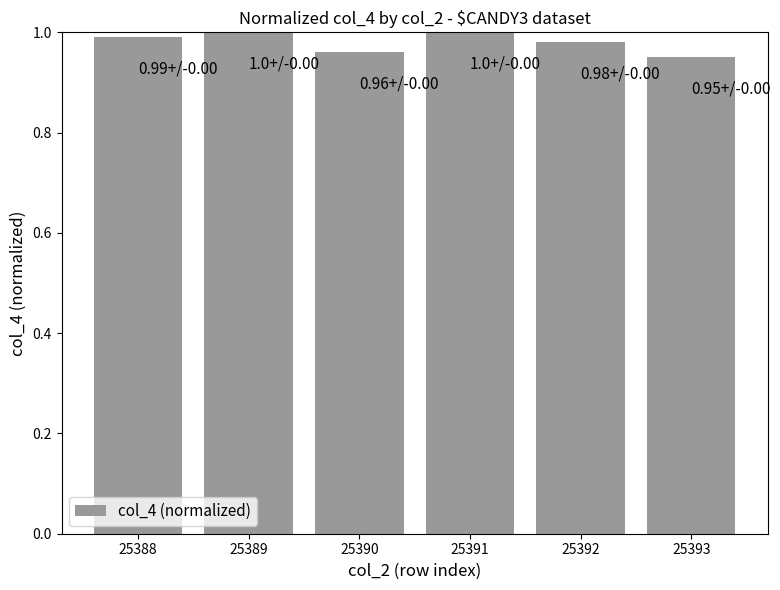

What is the sum of all values?

5.9